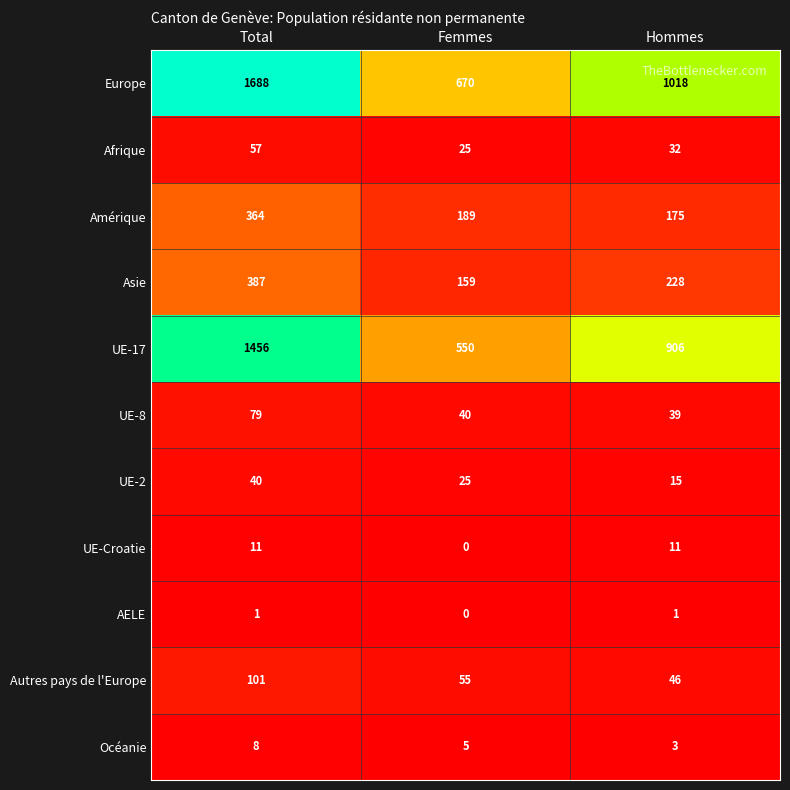

Where does the UE-8 series first go above 40?

Total